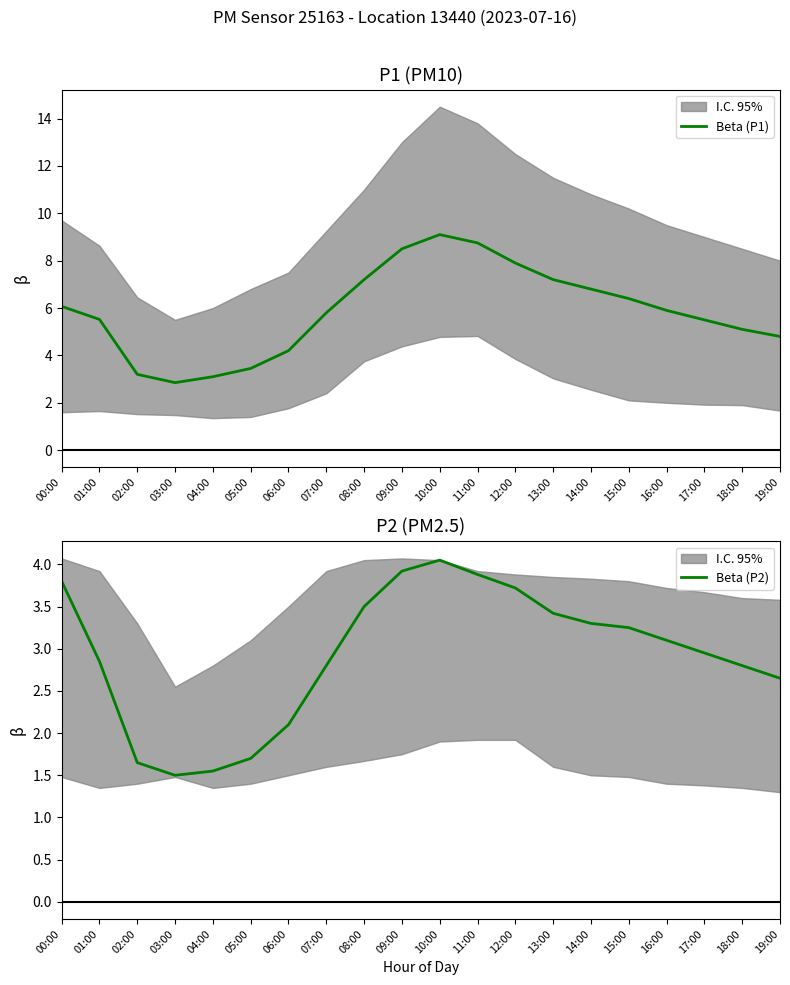

Reading left to right, what are all the values shown in this chart?

Beta (P1): 6.1	5.5	3.2	2.9	3.1	3.5	4.2	5.8	7.2	8.5	9.1	8.8	7.9	7.2	6.8	6.4	5.9	5.5	5.1	4.8
Beta (P2): 3.8	2.9	1.6	1.5	1.6	1.7	2.1	2.8	3.5	3.9	4.0	3.9	3.7	3.4	3.3	3.2	3.1	3.0	2.8	2.6